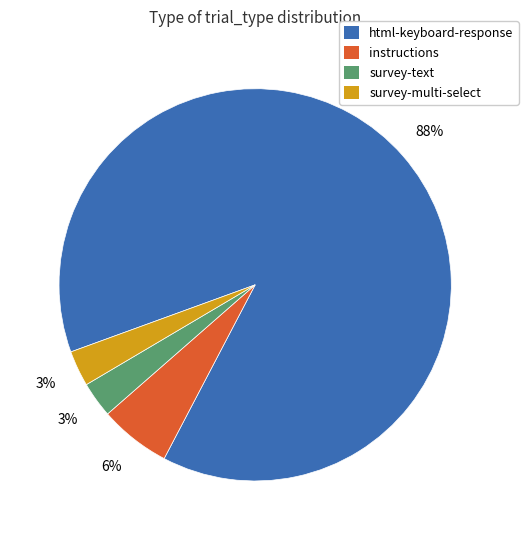

Combined, do survey-text and html-keyboard-response account for over 50%?

Yes